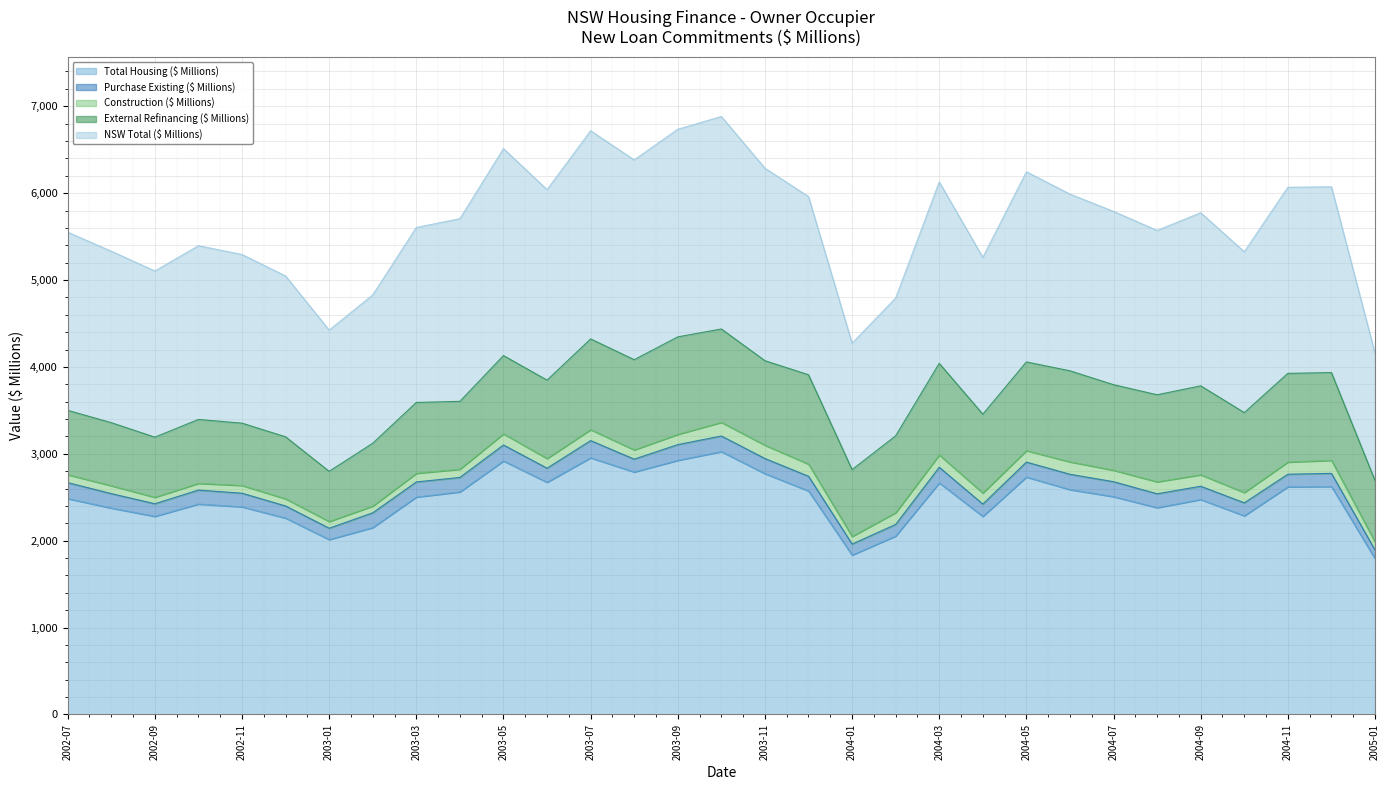

List the series in order of their peak value, highest first.

Total Housing ($ Millions), NSW Total ($ Millions), External Refinancing ($ Millions), Purchase Existing ($ Millions), Construction ($ Millions)